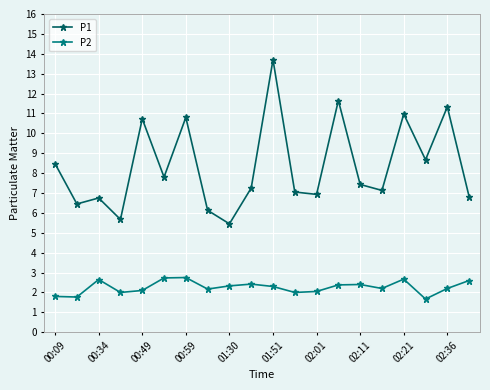

True or false: P2 and P1 intersect in this chart.

False